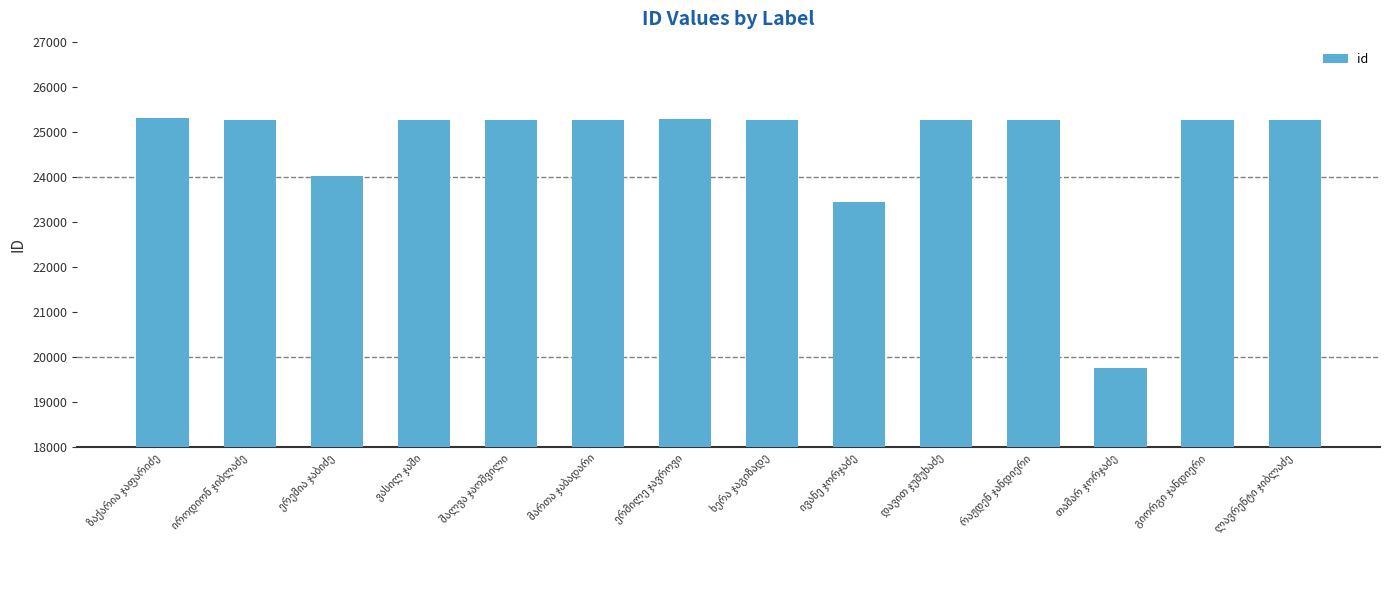

What is the difference between the maximum and minimum values?

5549